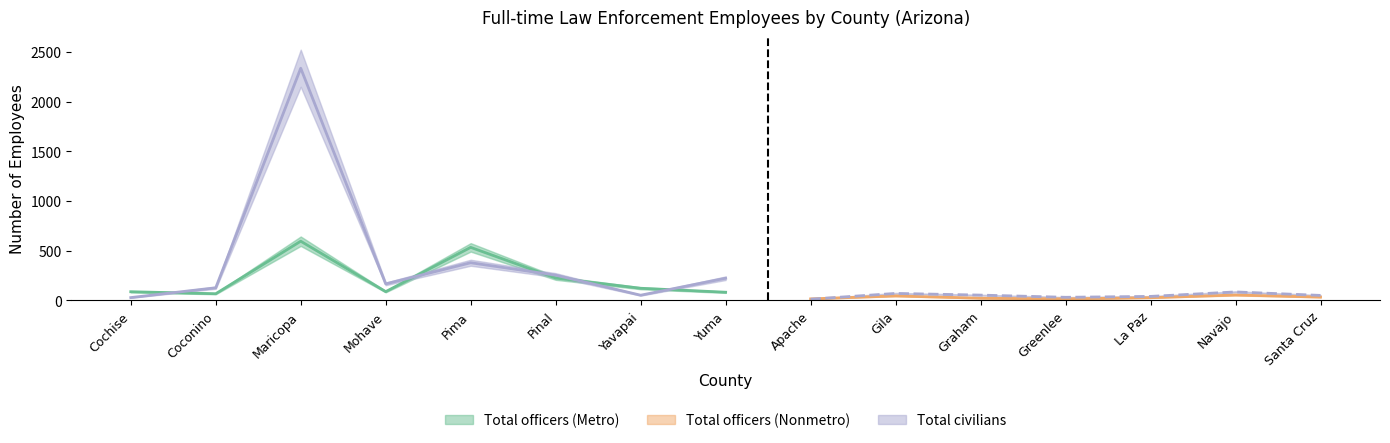

At which category does Total civilians reach its first local valley?

Mohave